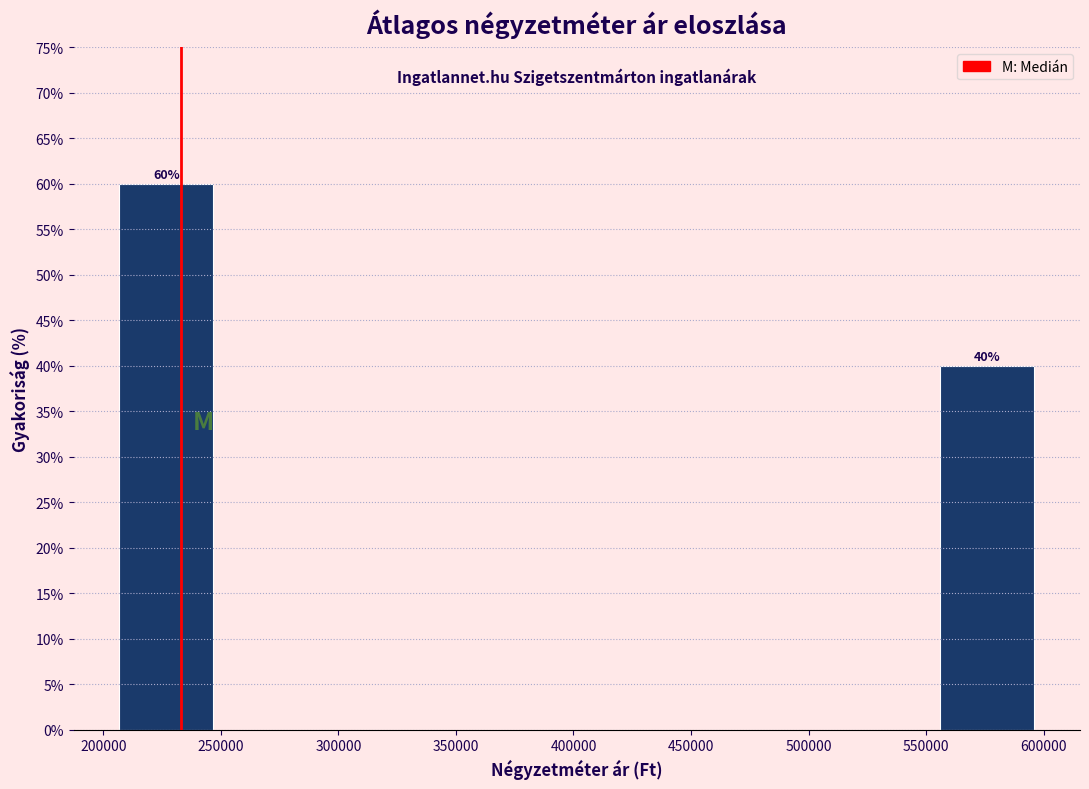

Over which range of the x-axis is the bar tallest?

200000 to 250000